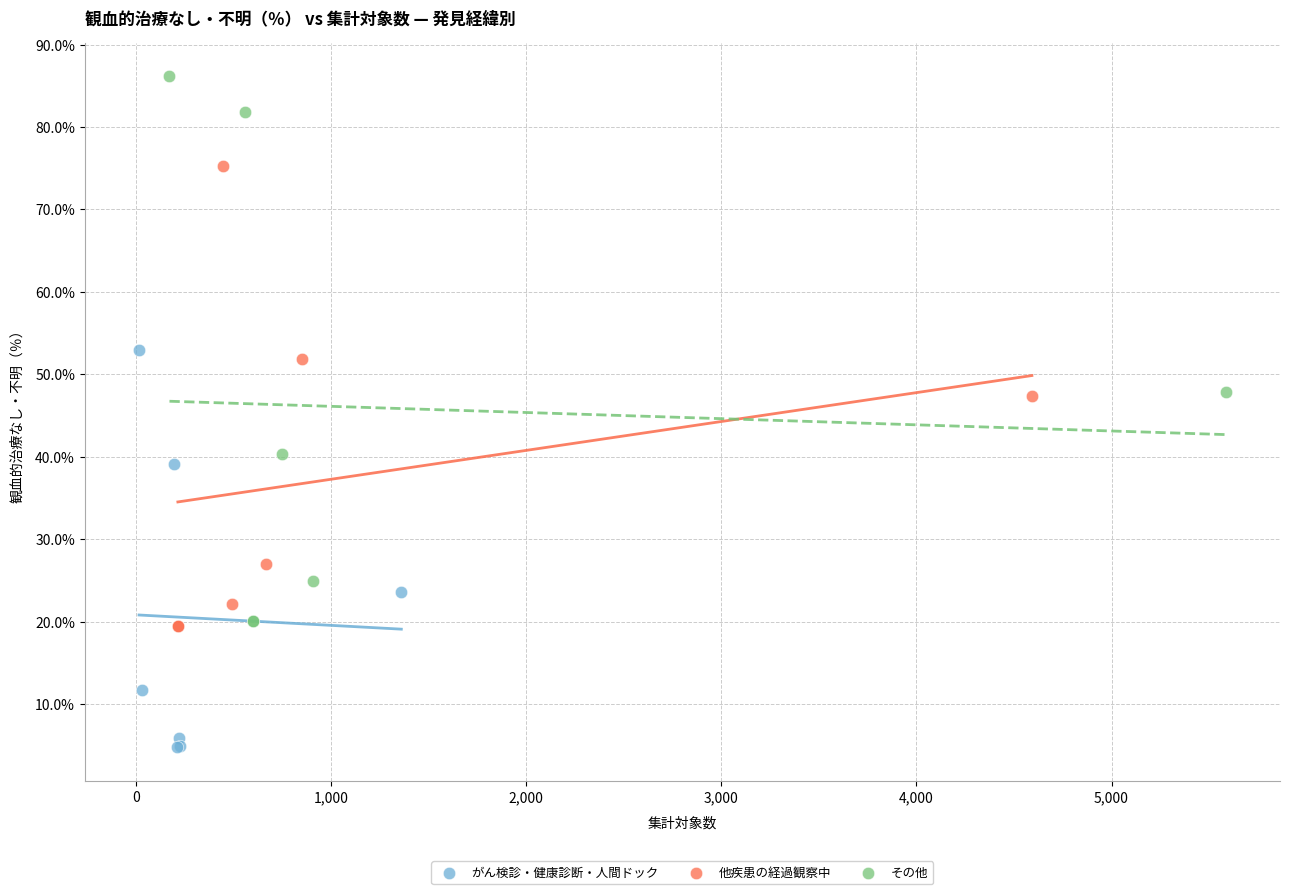

Which series has the widest spread of Y values?

その他